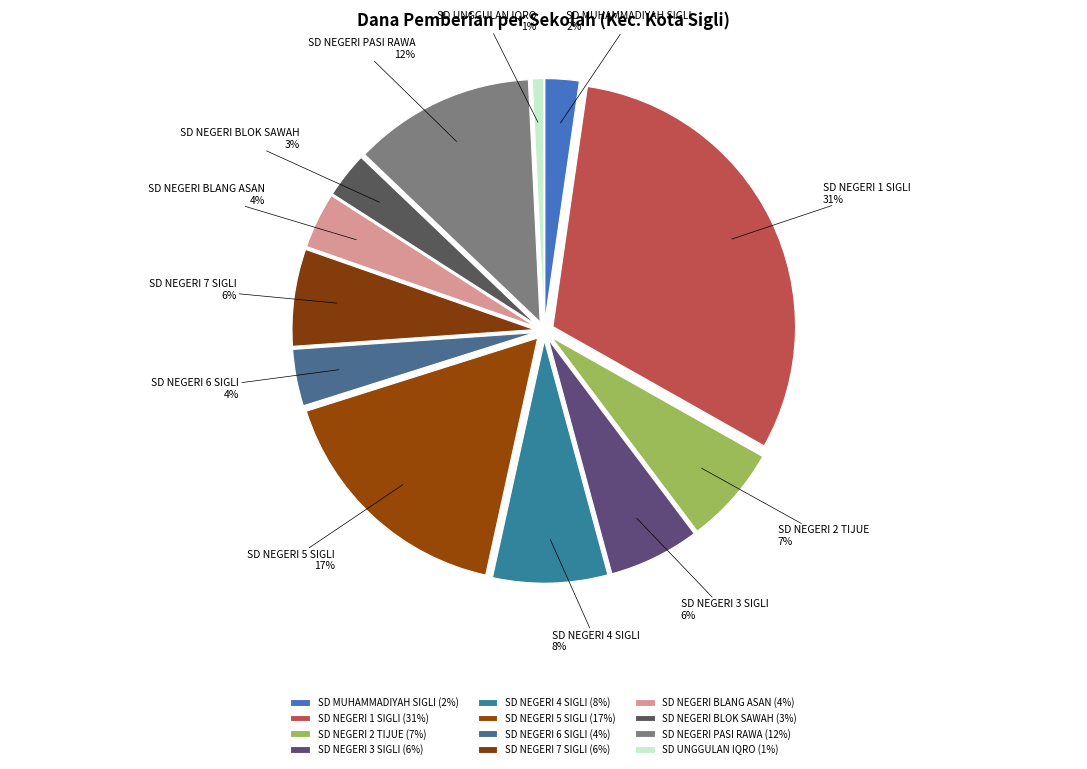

What is the ratio of the value at SD NEGERI PASI RAWA to the value at SD NEGERI BLOK SAWAH?

4.0